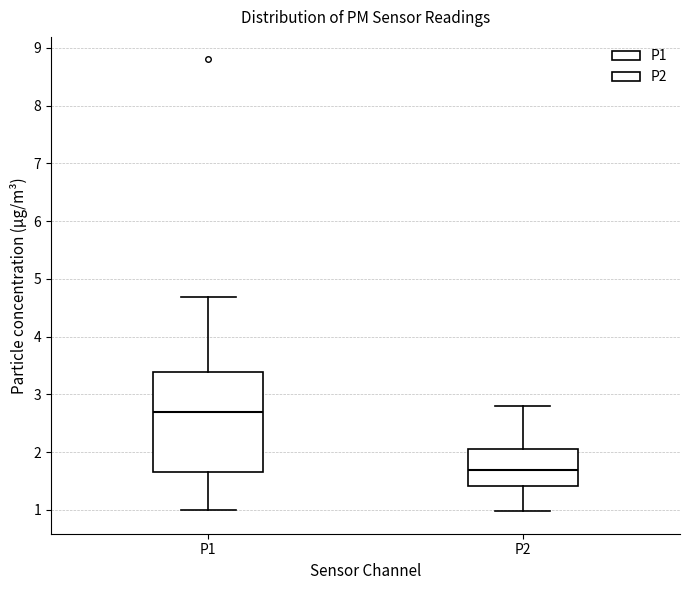

Where does the upper whisker of the box for P2 end on the y-axis? The values are not printed on the chart, so give them approximately, as read against the axis.

2.8